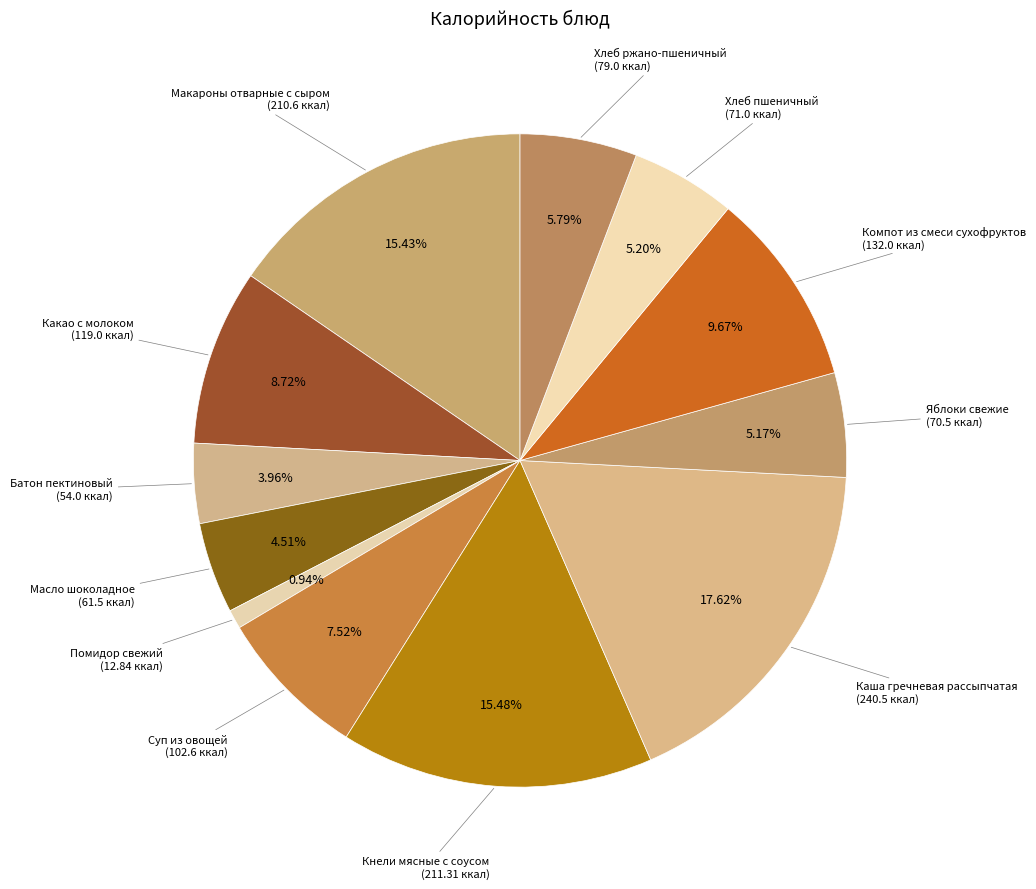

Count the number of slices in the pie.

12